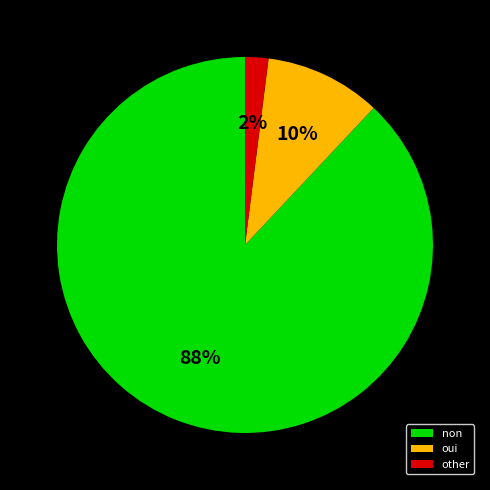

To the nearest percent, what is the difference between the non and other slice percentages?

86%